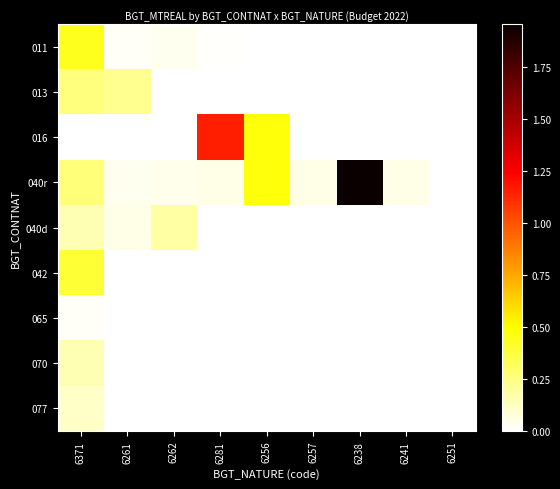

Reading right to left, list all the values displayed in this chart.

011: 6251=0.0	6241=430.0	6238=3559.0	6257=871.9	6256=3699.2	6281=11253.9	6262=33198.0	6261=15876.7	6371=437415.0
013: 6251=0.0	6241=0.0	6238=0.0	6257=0.0	6256=0.0	6281=0.0	6262=0.0	6261=220933.0	6371=257770.0
016: 6251=0.0	6241=0.0	6238=0.0	6257=0.0	6256=475940.0	6281=1147013.0	6262=0.0	6261=0.0	6371=0.0
040r: 6251=102.0	6241=47760.7	6238=1955387.7	6257=49863.2	6256=475035.5	6281=45847.0	6262=44174.0	6261=32745.8	6371=262407.8
040d: 6251=0.0	6241=0.0	6238=0.0	6257=0.0	6256=2083.0	6281=2321.0	6262=178987.0	6261=52781.0	6371=149640.0
042: 6251=0.0	6241=0.0	6238=0.0	6257=0.0	6256=0.0	6281=0.0	6262=0.0	6261=0.0	6371=392545.0
065: 6251=0.0	6241=0.0	6238=0.0	6257=0.0	6256=0.0	6281=0.0	6262=4832.5	6261=1695.7	6371=17817.0
070: 6251=0.0	6241=0.0	6238=0.0	6257=0.0	6256=0.0	6281=0.0	6262=0.0	6261=0.0	6371=148300.9
077: 6251=0.0	6241=0.0	6238=0.0	6257=0.0	6256=0.0	6281=0.0	6262=0.0	6261=1319.5	6371=112018.0